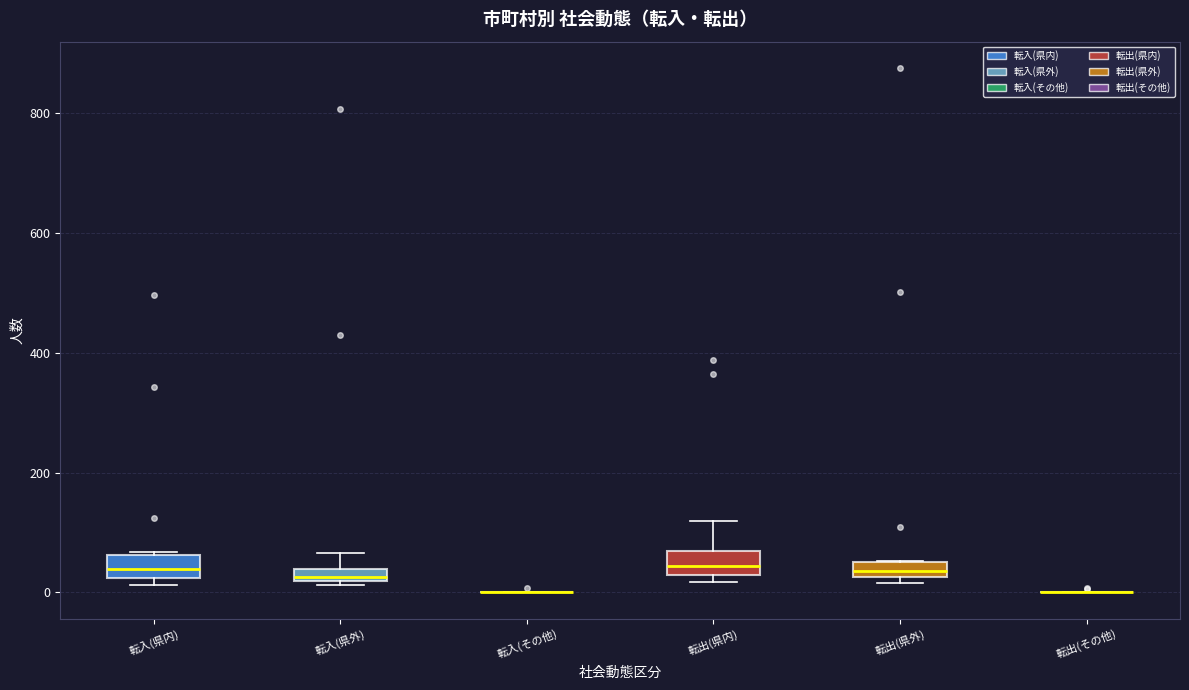

Where does the median line of the box for 転出(県外) sit on the y-axis? The values are not printed on the chart, so give them approximately, as read against the axis.

40